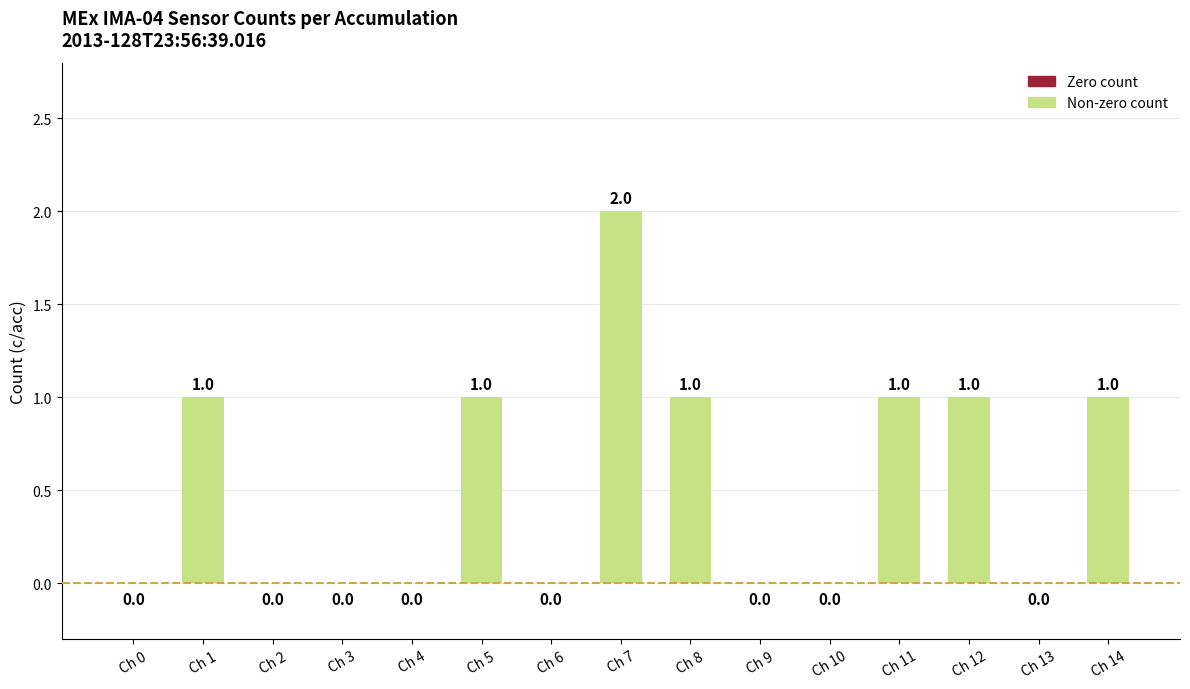

The value at Ch 0 is 0. True or false?

True